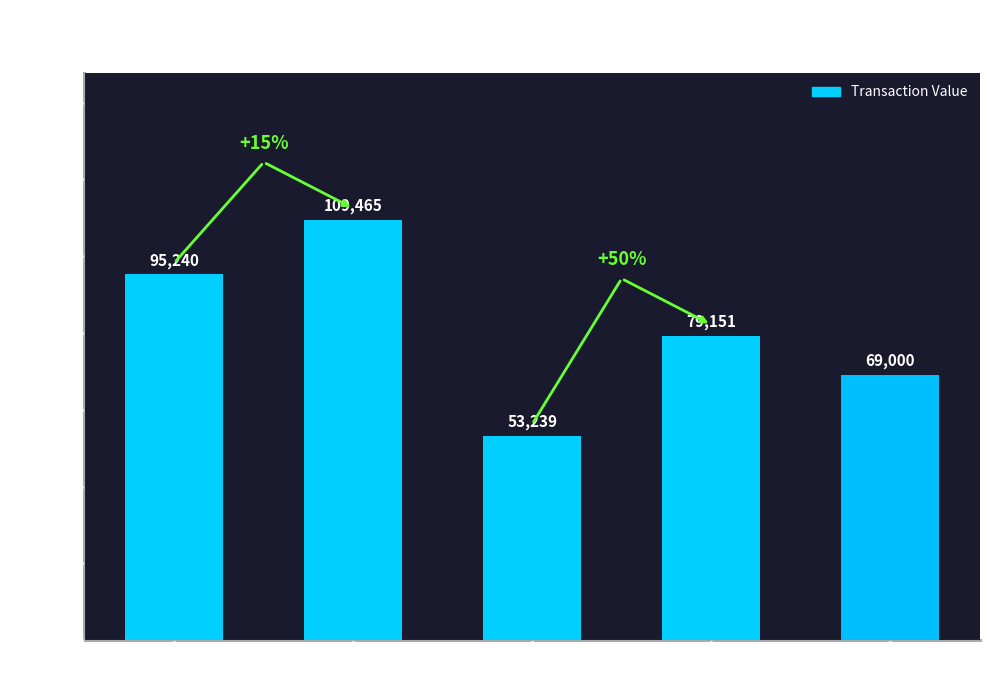

List the labels in order of value, largest first.

2016-01-27
Sell, 2016-01-27
Acquire, 2016-04-27
Sell, 2017-01-23
Acquire, 2016-04-27
Acquire